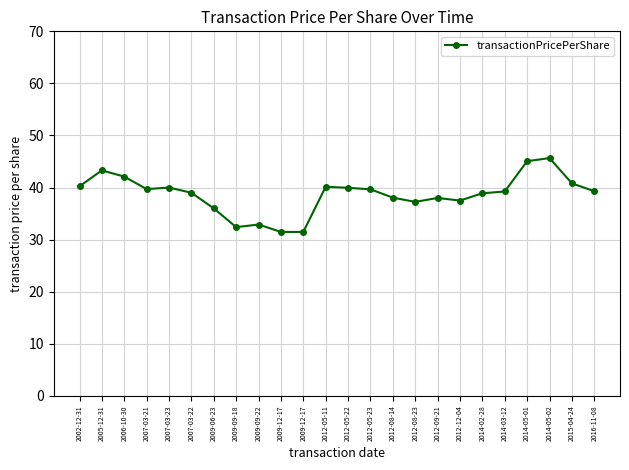

How many points are lower than both their immediate neighbors (excluding endpoints)?

4